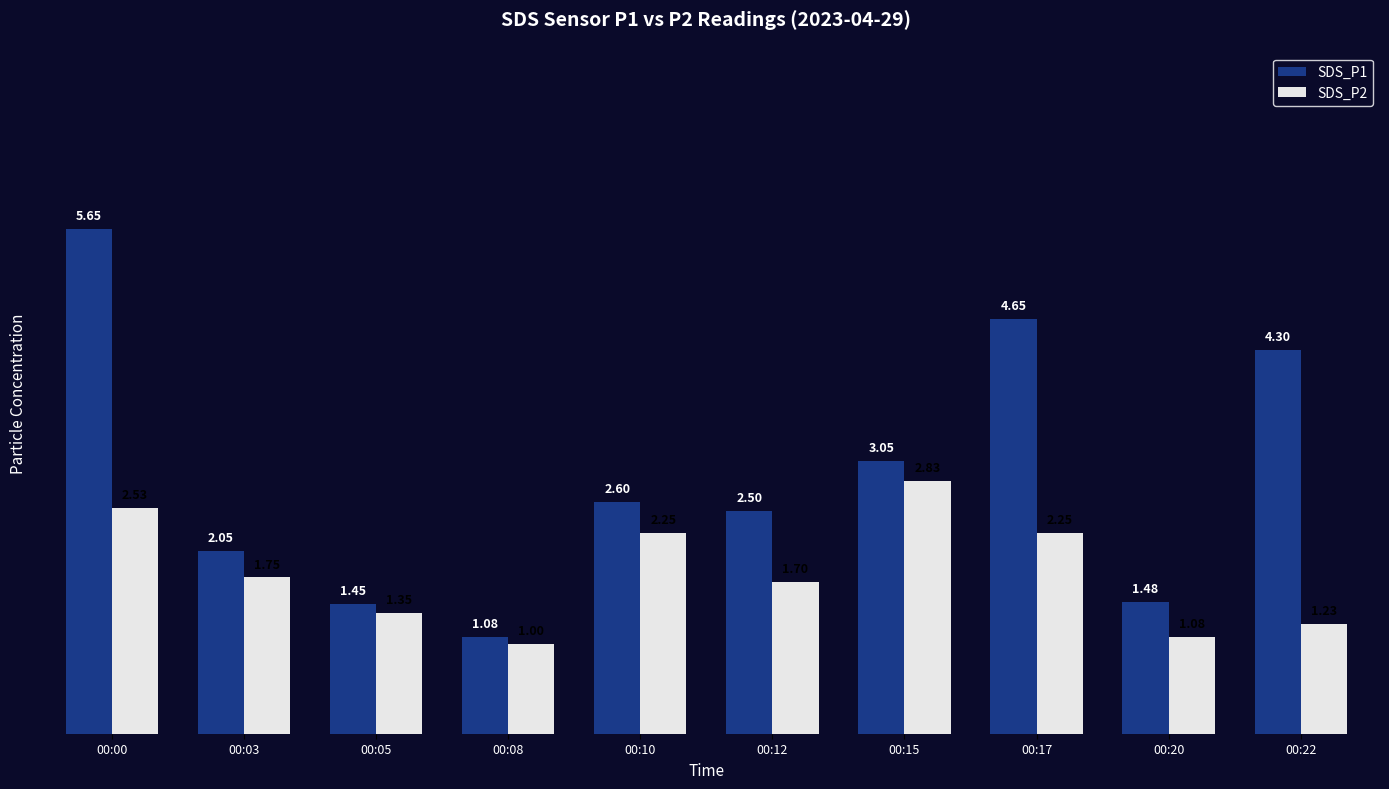

What are all the series names shown in the legend?

SDS_P1, SDS_P2